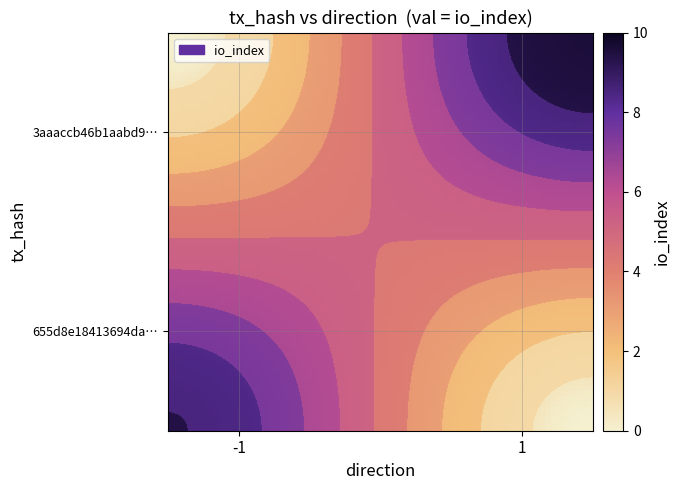

Is the value of 3aaaccb46b1aabd999c8e1d4ad59612f0c4dfe9 at io_index greater than the value of 655d8e18413694da280f6400cdba7ed90a55bc6 at io_index?

Yes